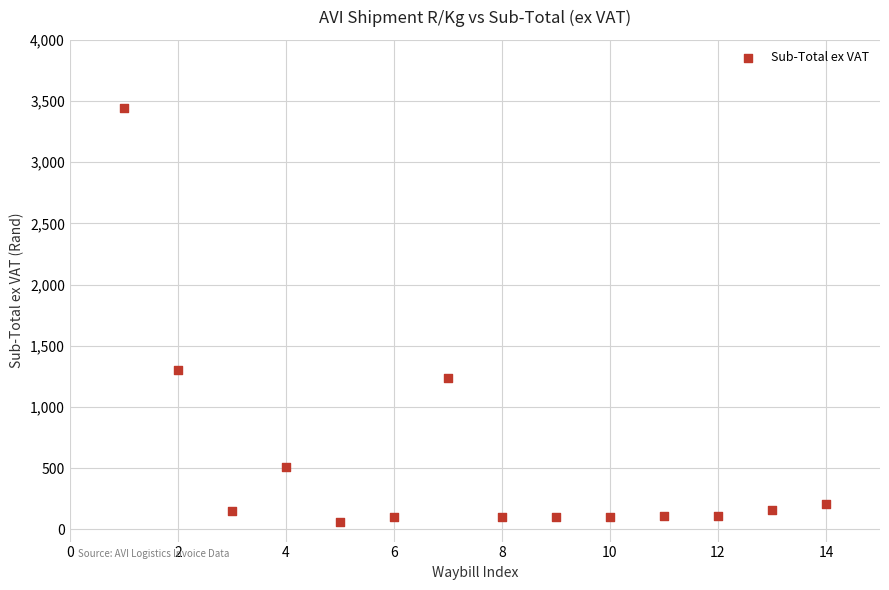

What is the range of X values (max minus min)?

13.0